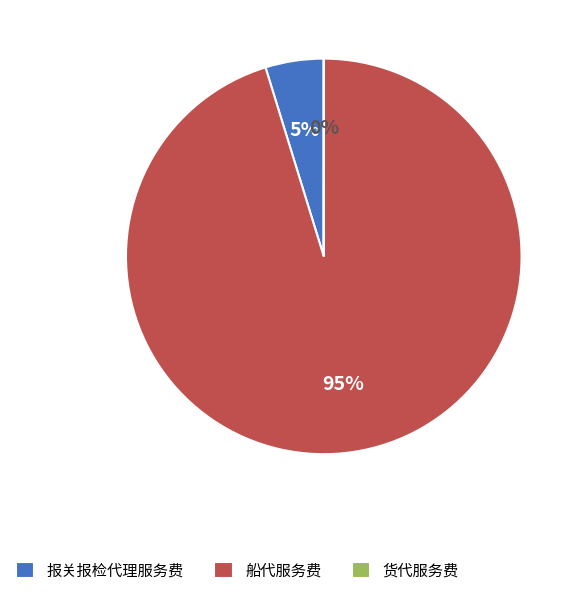

Which category has the biggest portion of the pie?

船代服务费